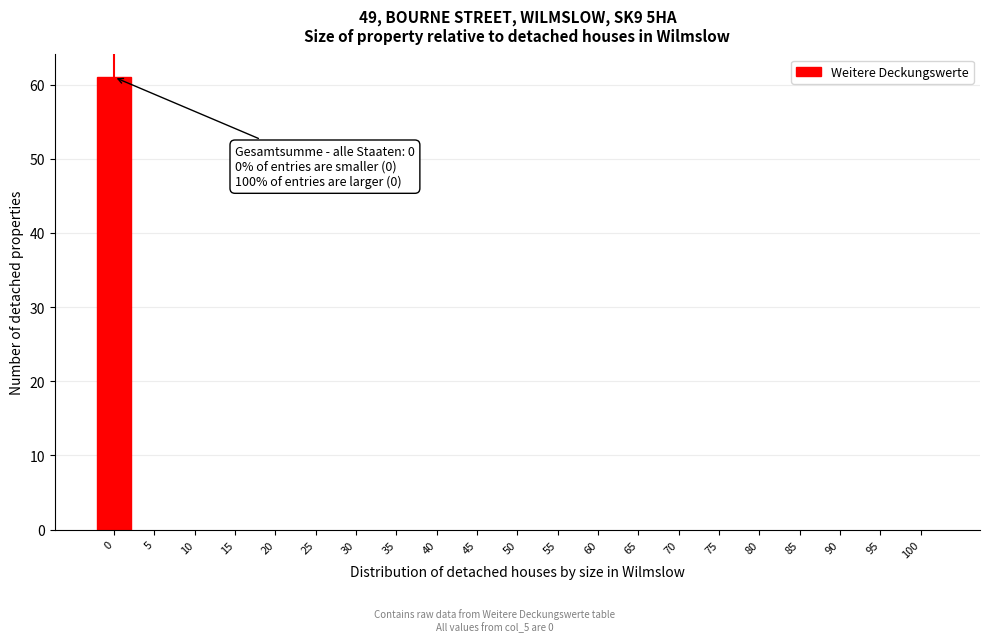

Reading right to left, list all the values displayed in this chart.

100=0	95=0	90=0	85=0	80=0	75=0	70=0	65=0	60=0	55=0	50=0	45=0	40=0	35=0	30=0	25=0	20=0	15=0	10=0	5=0	0=61